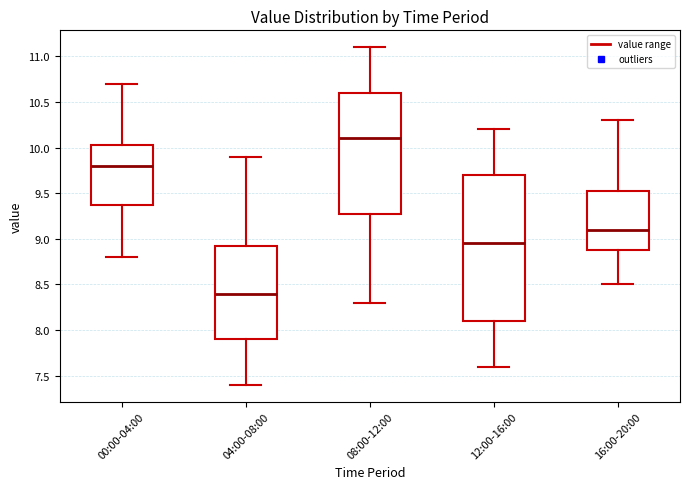

Reading left to right, transcribe this box plot: for each box, give where its median line is, the range the box spans, and where its two whiskers end, as read against the y-axis. The values are not printed on the chart, so give them approximately, as read against the axis.

00:00-04:00: median 9.80, box 9.40 to 10.05, whiskers 8.80 to 10.70
04:00-08:00: median 8.40, box 7.90 to 8.95, whiskers 7.40 to 9.90
08:00-12:00: median 10.10, box 9.30 to 10.60, whiskers 8.30 to 11.10
12:00-16:00: median 8.95, box 8.10 to 9.70, whiskers 7.60 to 10.20
16:00-20:00: median 9.10, box 8.90 to 9.55, whiskers 8.50 to 10.30